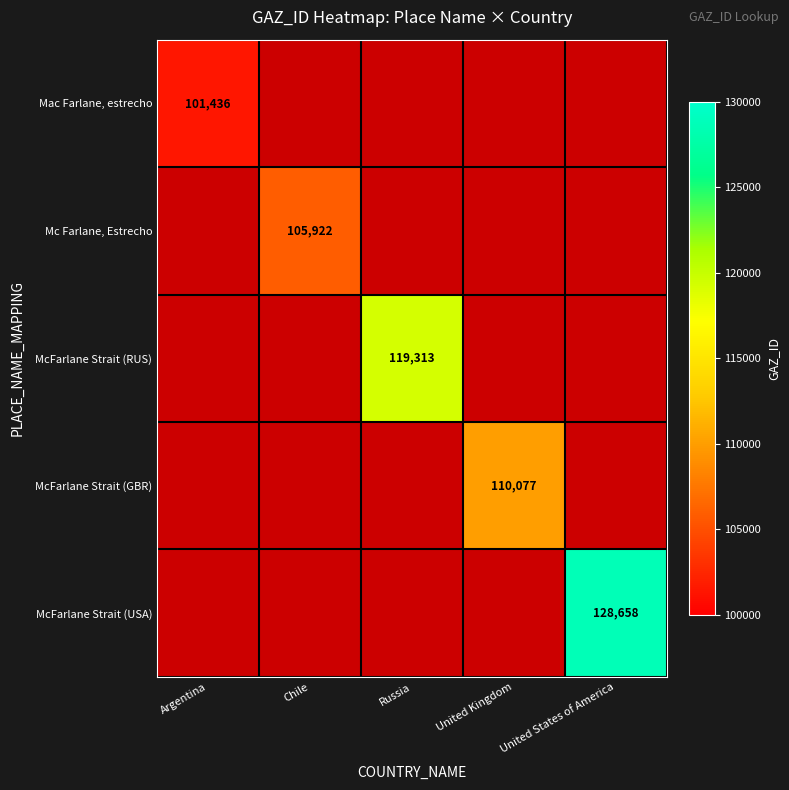

True or false: Mac Farlane, estrecho has a value of 101436 at Argentina.

True